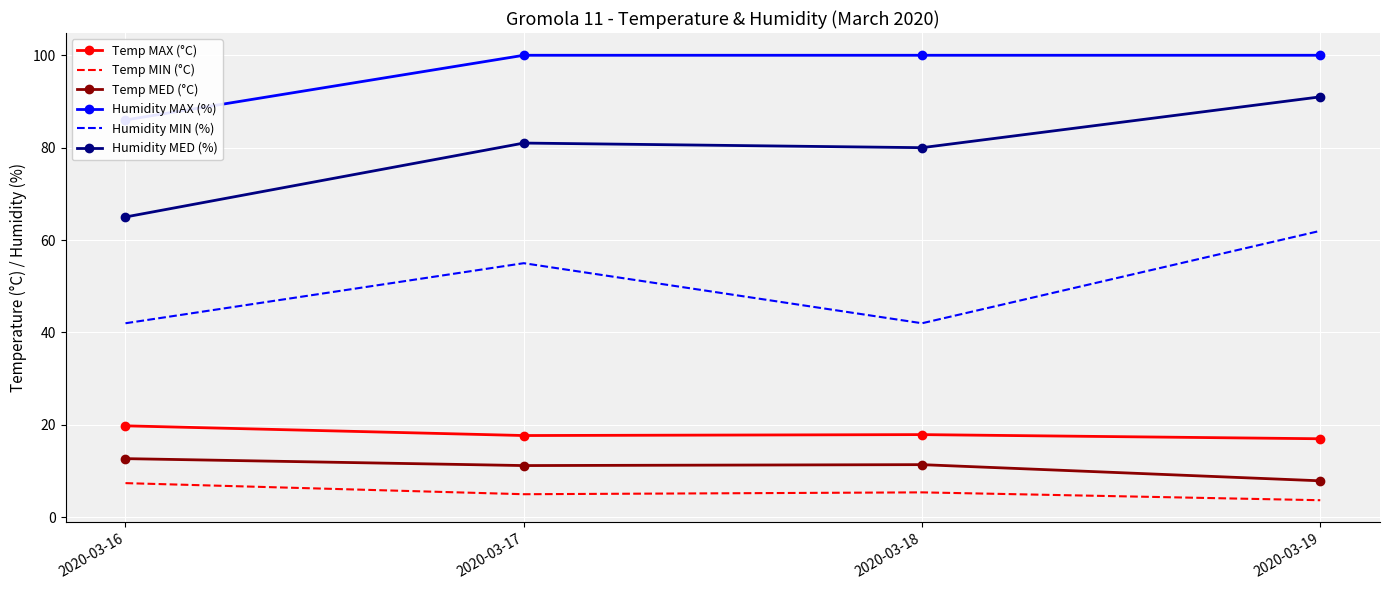

Read the Temp MAX (°C) value at 2020-03-19.

17.0